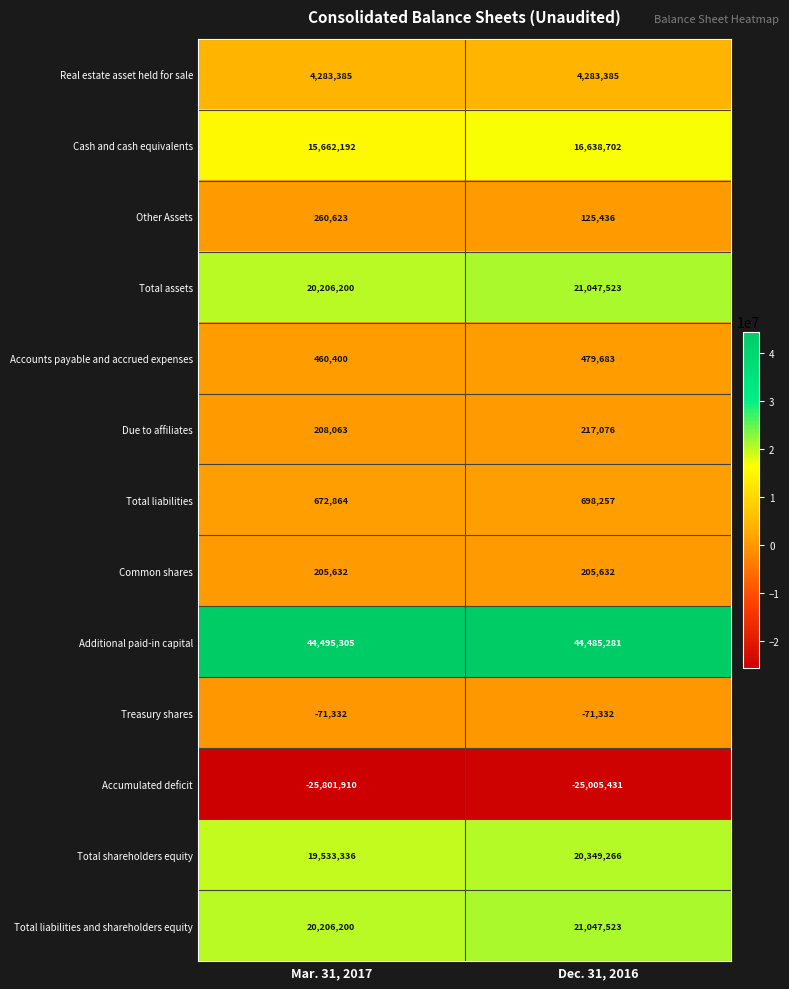

Reading right to left, what are all the values shown in this chart?

Real estate asset held for sale: Dec. 31, 2016=4283385	Mar. 31, 2017=4283385
Cash and cash equivalents: Dec. 31, 2016=16638702	Mar. 31, 2017=15662192
Other Assets: Dec. 31, 2016=125436	Mar. 31, 2017=260623
Total assets: Dec. 31, 2016=21047523	Mar. 31, 2017=20206200
Accounts payable and accrued expenses: Dec. 31, 2016=479683	Mar. 31, 2017=460400
Due to affiliates: Dec. 31, 2016=217076	Mar. 31, 2017=208063
Total liabilities: Dec. 31, 2016=698257	Mar. 31, 2017=672864
Common shares: Dec. 31, 2016=205632	Mar. 31, 2017=205632
Additional paid-in capital: Dec. 31, 2016=44485281	Mar. 31, 2017=44495305
Treasury shares: Dec. 31, 2016=-71332	Mar. 31, 2017=-71332
Accumulated deficit: Dec. 31, 2016=-25005431	Mar. 31, 2017=-25801910
Total shareholders equity: Dec. 31, 2016=20349266	Mar. 31, 2017=19533336
Total liabilities and shareholders equity: Dec. 31, 2016=21047523	Mar. 31, 2017=20206200